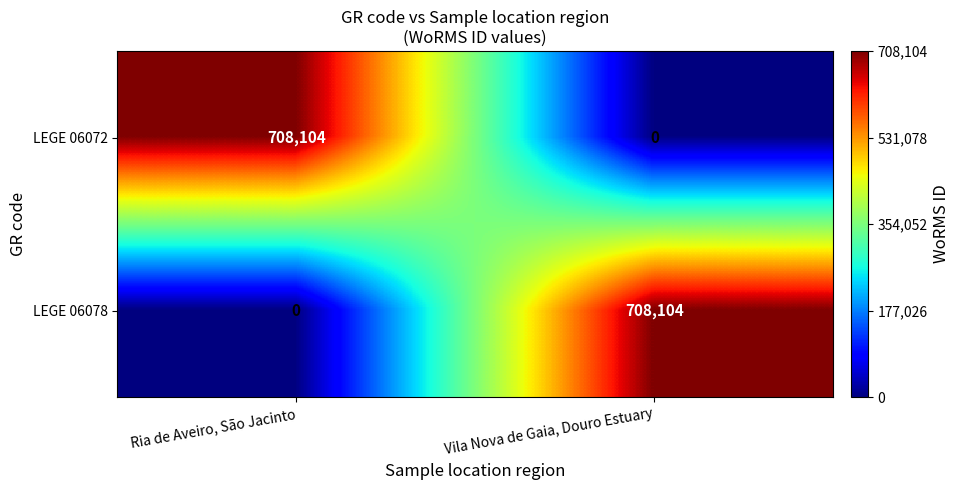

What is the total value across all series at Vila Nova de Gaia, Douro Estuary?

708104